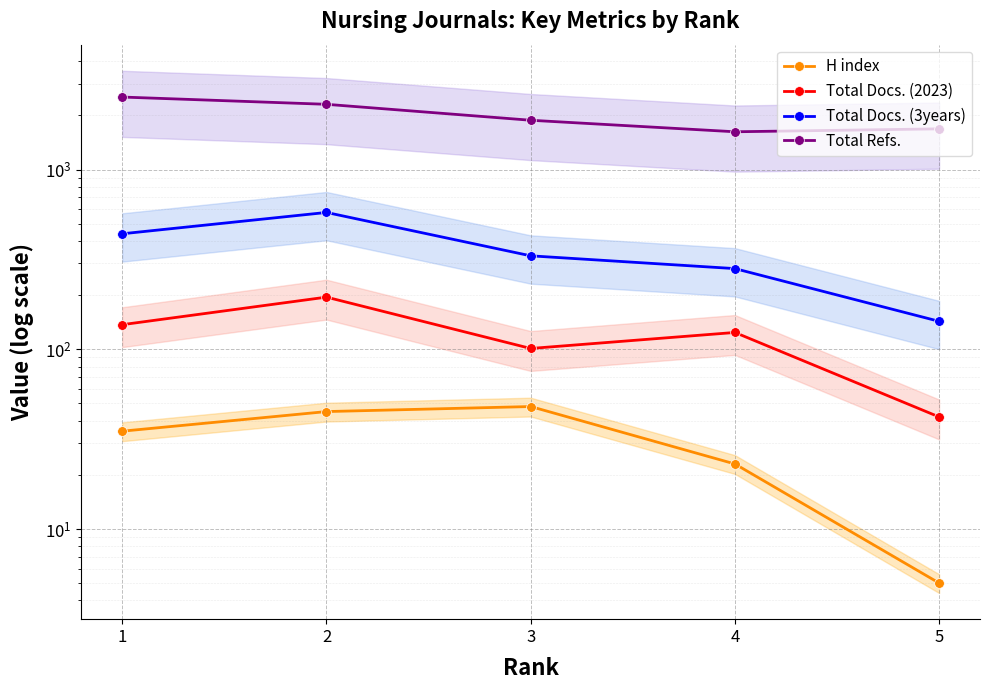

What is the total value across all series at 4?

2050